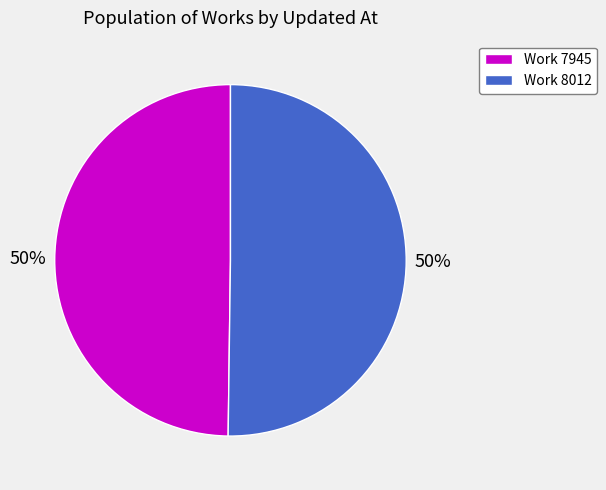

Count the number of slices in the pie.

2